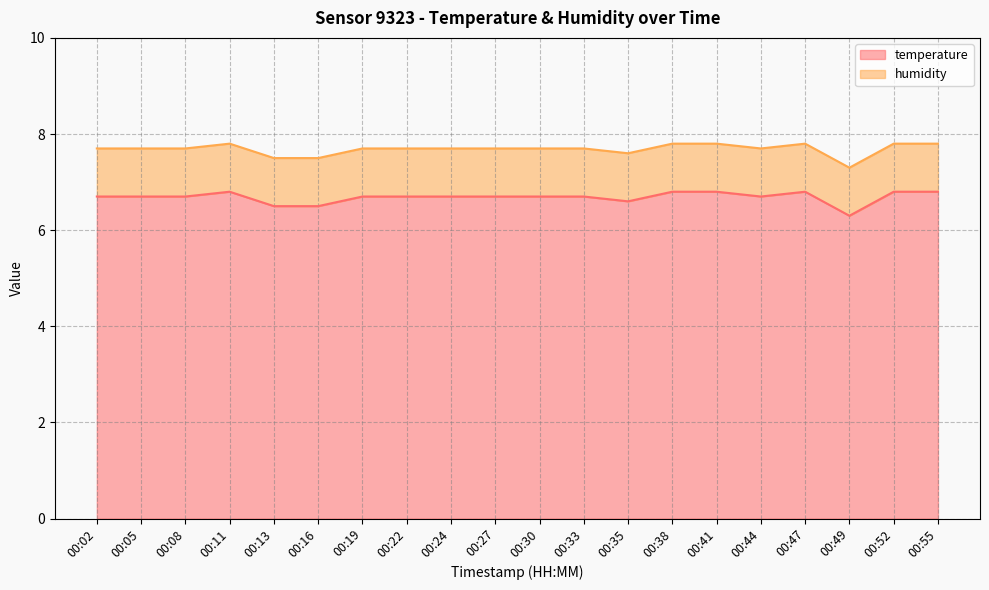

Approximately how many times larger is the value at 00:30 compared to 00:49?

1.1